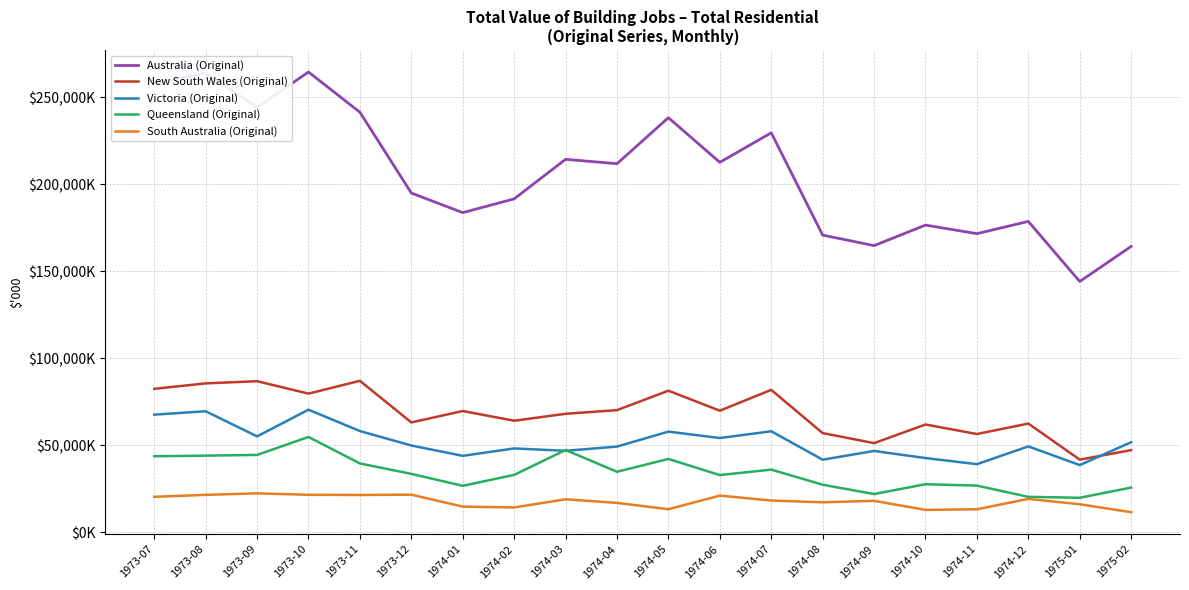

Which series has the largest range (max minus min)?

Australia (Original)